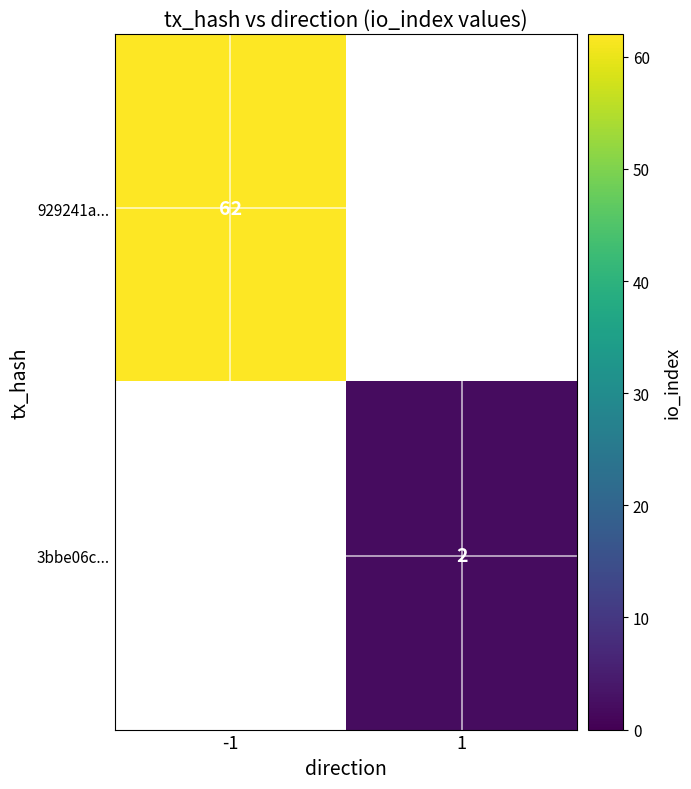

The 3bbe06c... series shows 2 at 1. True or false?

True